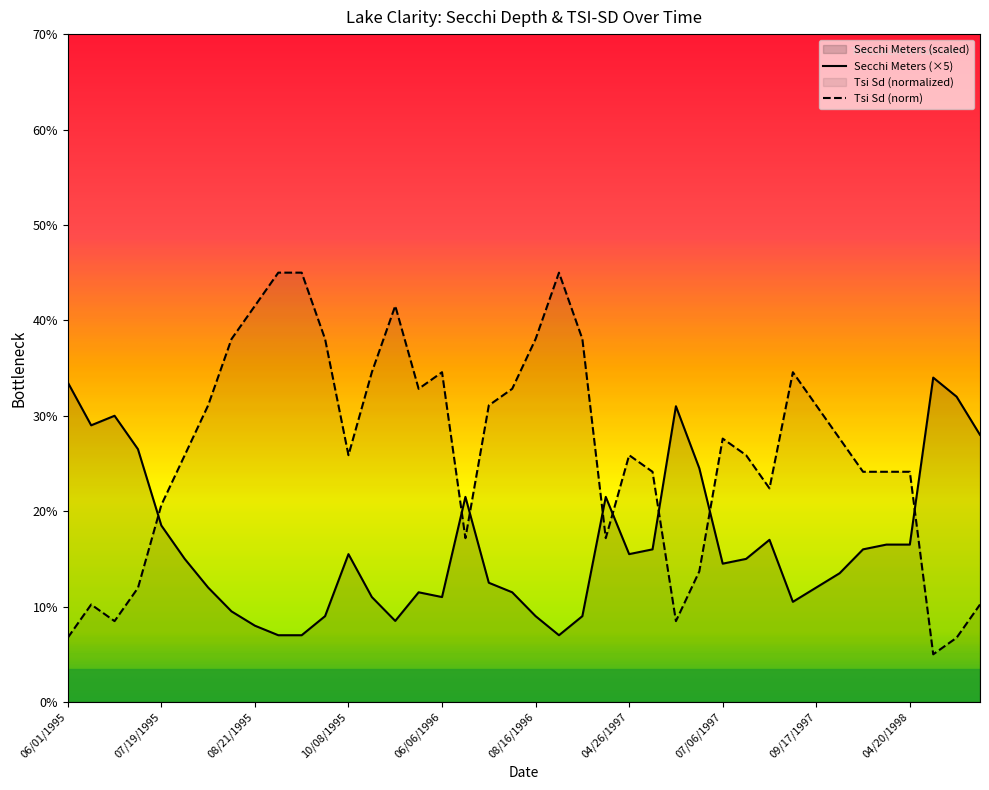

The value of Tsi Sd at 06/16/1996 is 3.8. True or false?

False